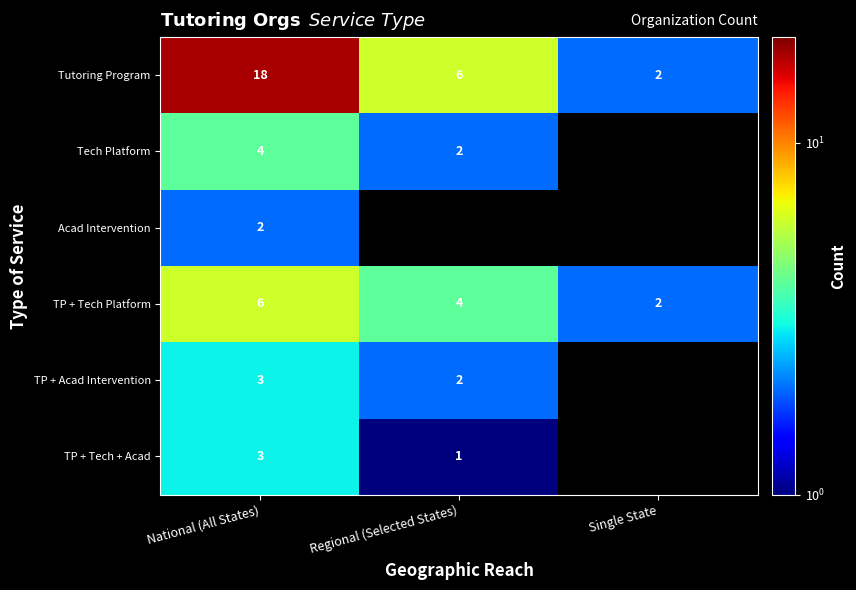

What is the smallest value displayed?

1.0